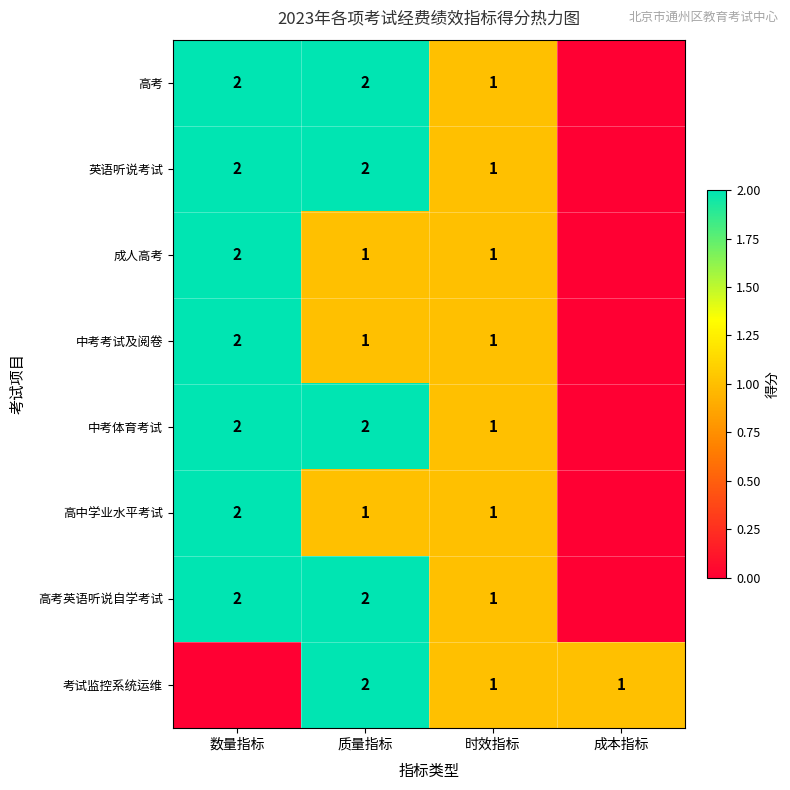

Count the number of data series in this chart.

8